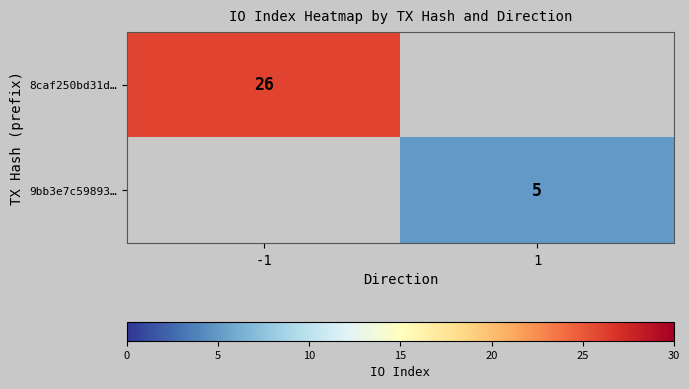

Which category has the highest value across all series?

-1